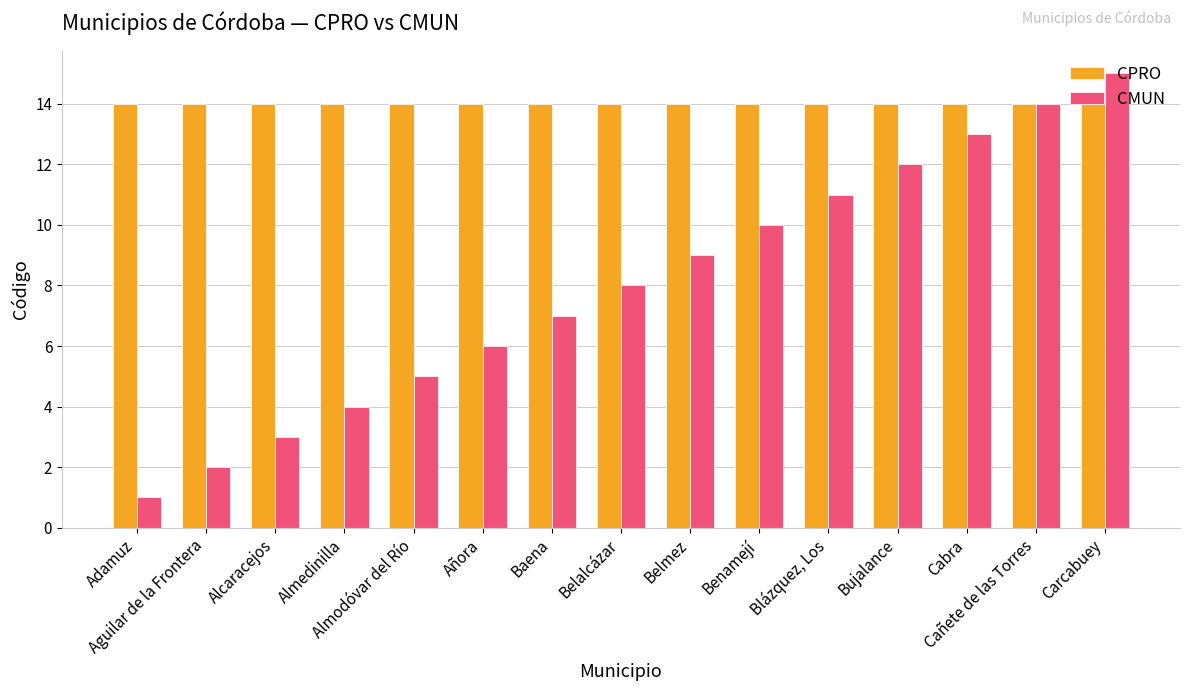

Reading left to right, extract all data points from this chart.

CPRO: 14	14	14	14	14	14	14	14	14	14	14	14	14	14	14
CMUN: 1	2	3	4	5	6	7	8	9	10	11	12	13	14	15